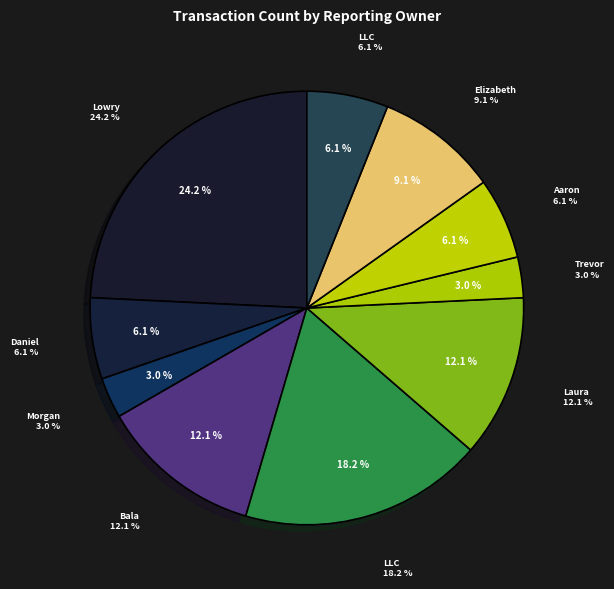

Rank the categories by value from highest to lowest.

Baldwin Lowry, Baldwin Insurance Group Holdings, LLC, Cohen Seth Bala, Sherman Laura, Krystyn Elizabeth, Galbraith Daniel, Wiebeck Kristopher Aaron, Loper Enterprises, LLC, Roche James Morgan, Baldwin Trevor